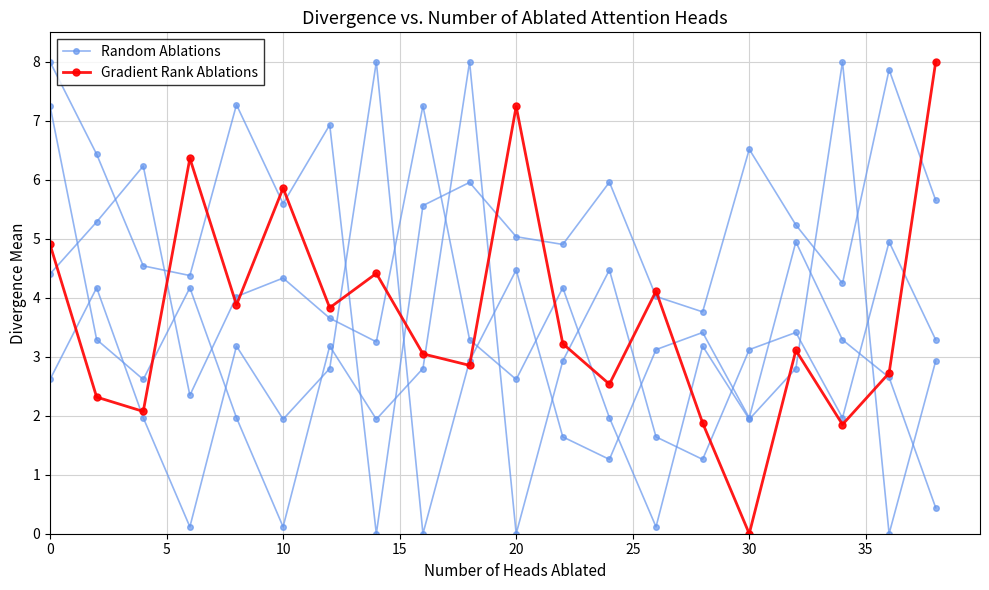

What is the greatest value displayed?

8.0